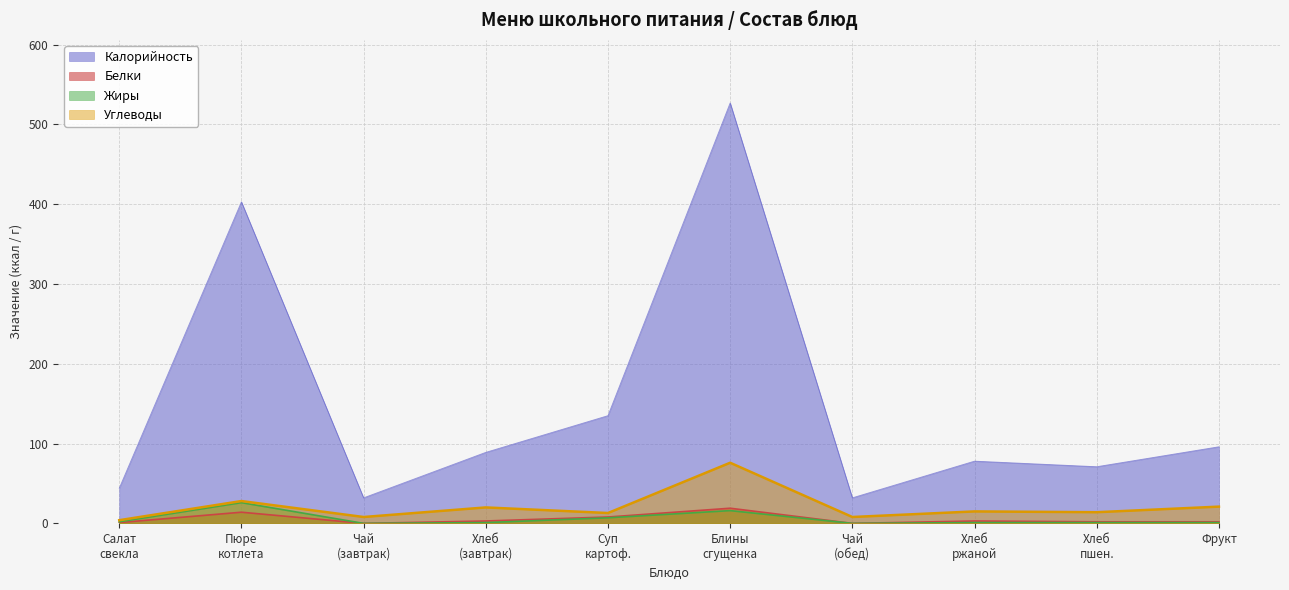

Which label corresponds to the largest value in the chart?

Блины
сгущенка